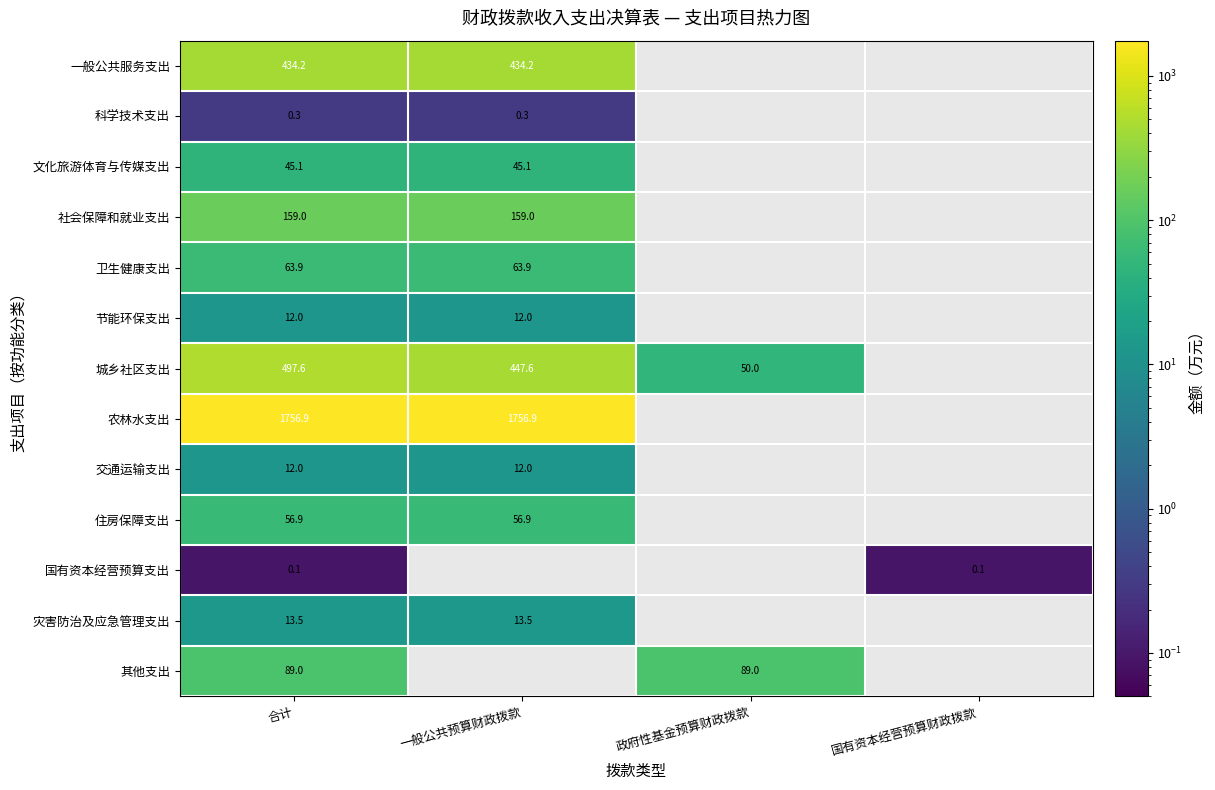

List the series in order of their peak value, highest first.

农林水支出, 城乡社区支出, 一般公共服务支出, 社会保障和就业支出, 其他支出, 卫生健康支出, 住房保障支出, 文化旅游体育与传媒支出, 灾害防治及应急管理支出, 节能环保支出, 交通运输支出, 科学技术支出, 国有资本经营预算支出